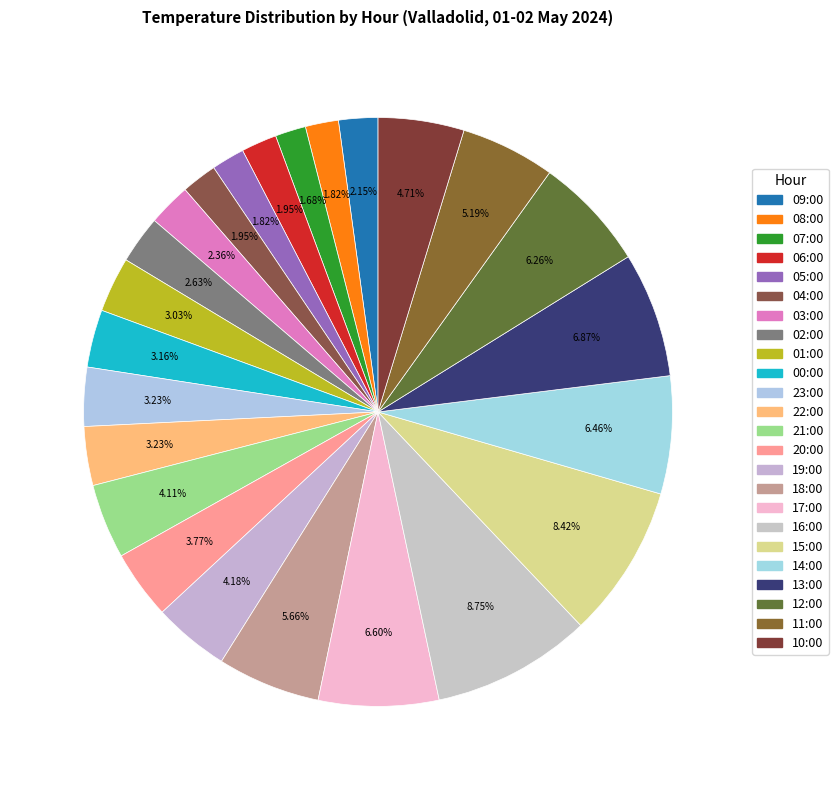

To the nearest percent, what is the average slice percentage?

4%